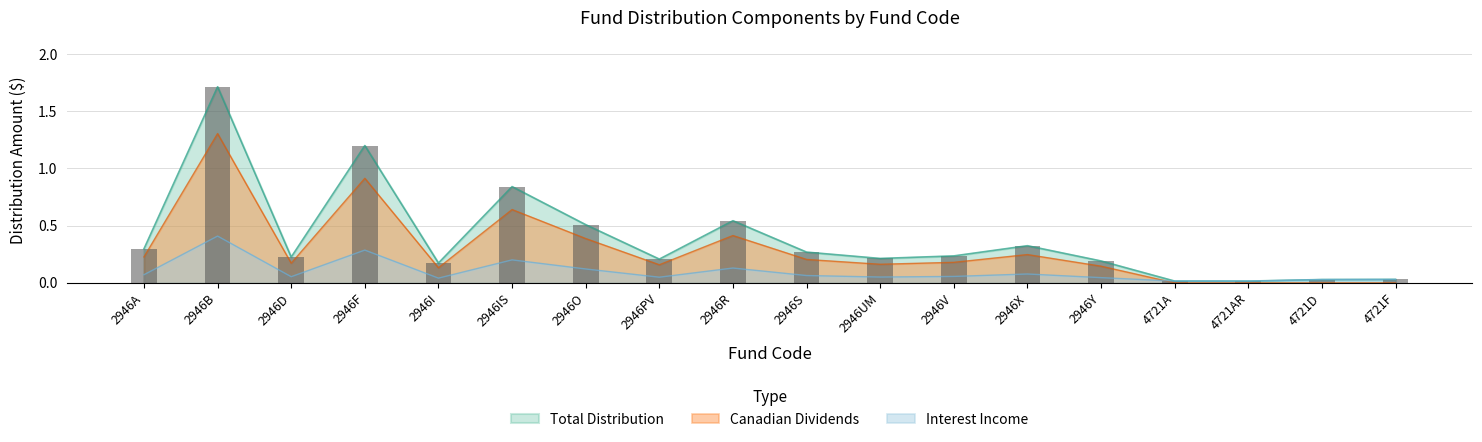

True or false: Total Distribution has a value of 1.2 at 2946F.

True